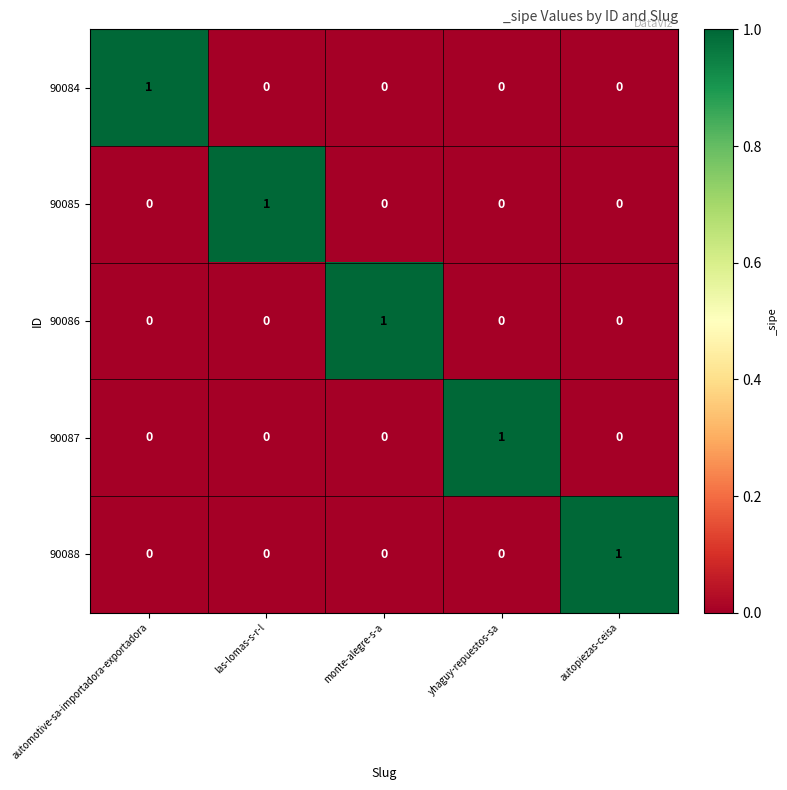

At how many categories does at least one series exceed 0?

5